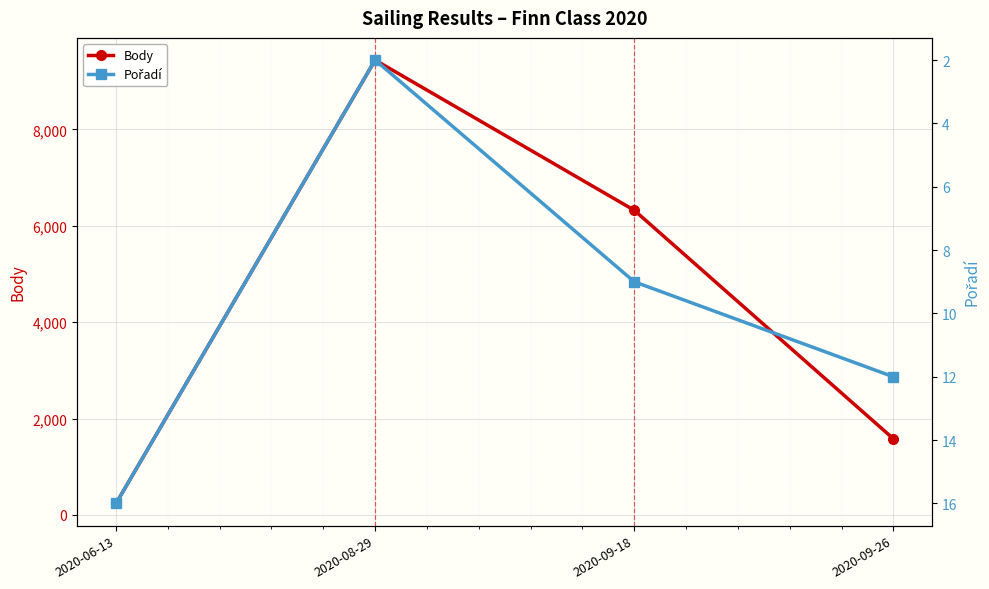

What is the greatest value displayed?

9441